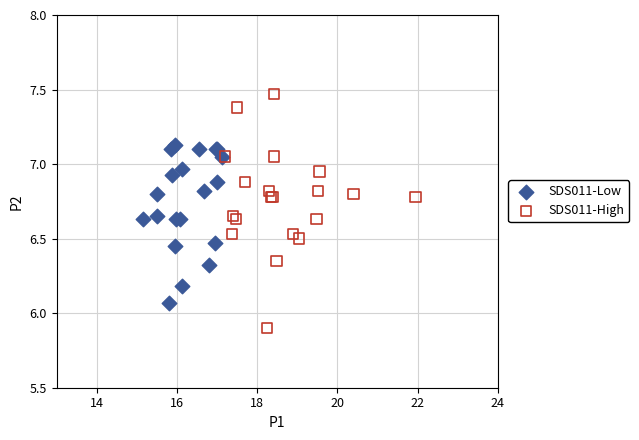

Which series has the widest spread of Y values?

SDS011-High